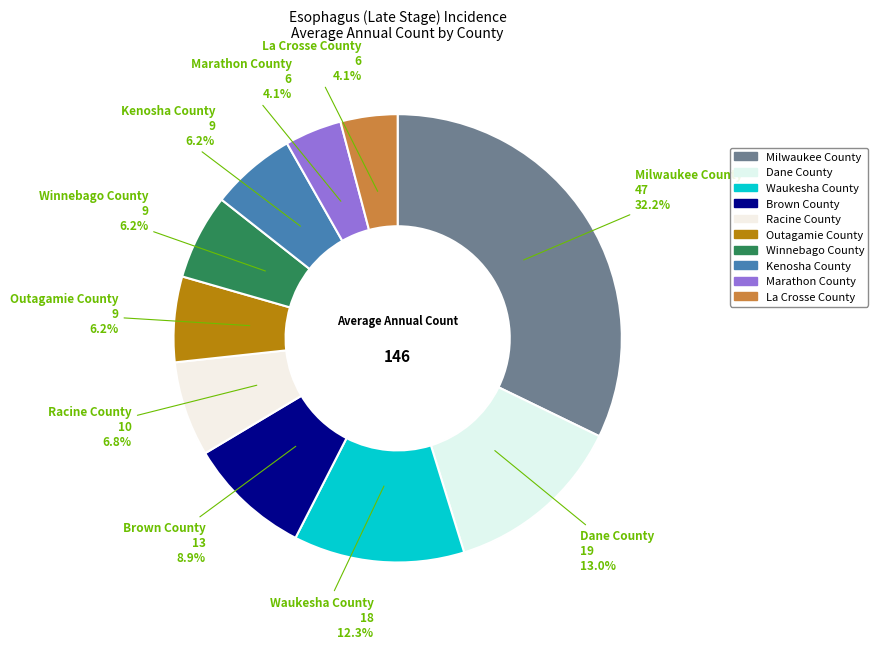

What percentage is the La Crosse County slice, to the nearest percent?

4%